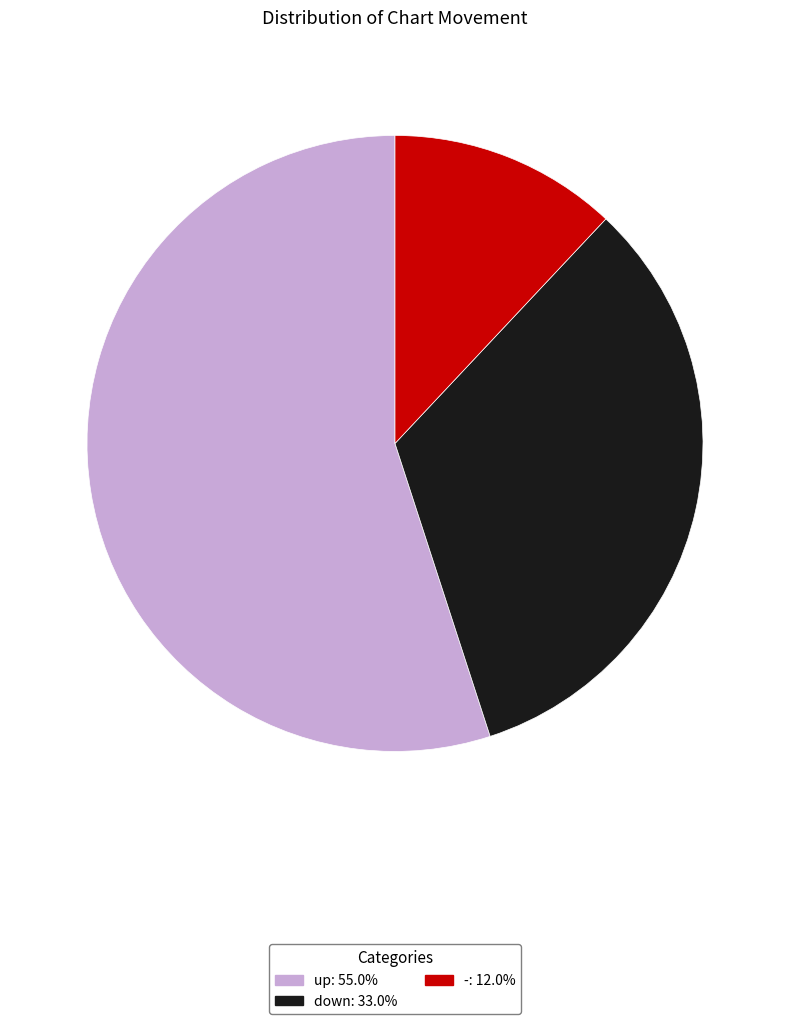

What is the smallest slice in the pie chart?

-